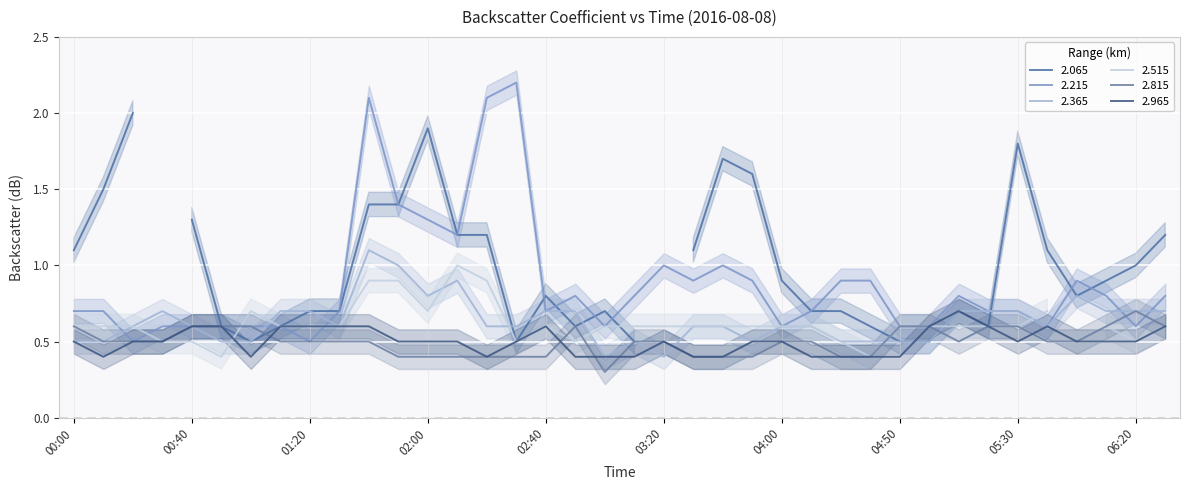

What is the difference between the 2.365 values at 2016/08/08 03:00 and 2016/08/08 01:30?

0.2